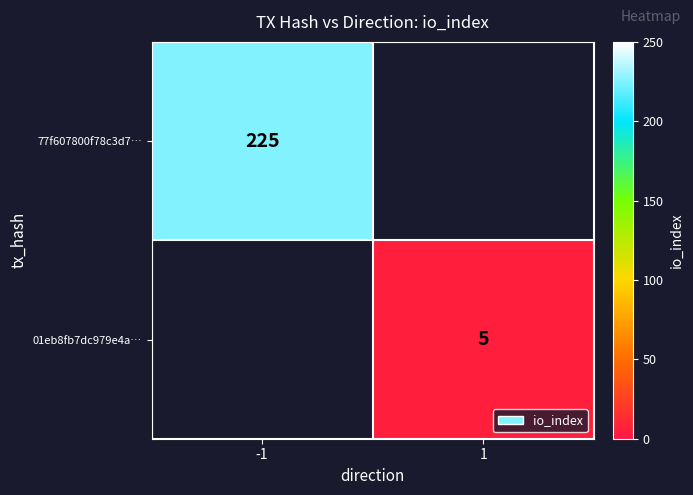

The 77f607800f78c3d7… series shows 388 at -1. True or false?

False